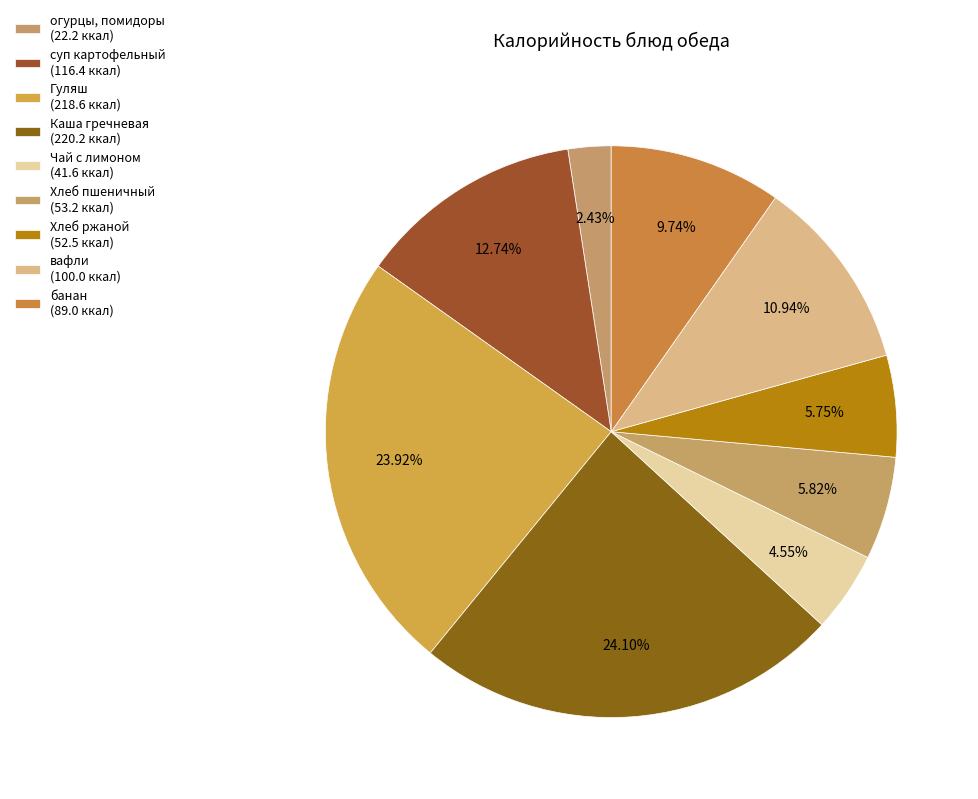

How many segments does this pie chart have?

9